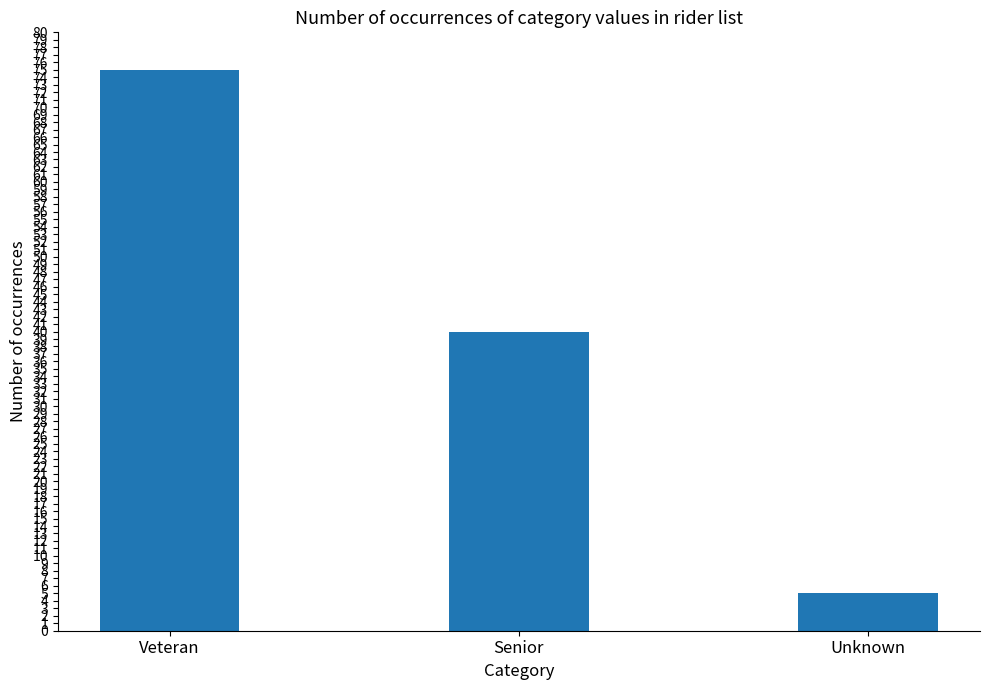

Where is the data nearest to the value 40?

Senior